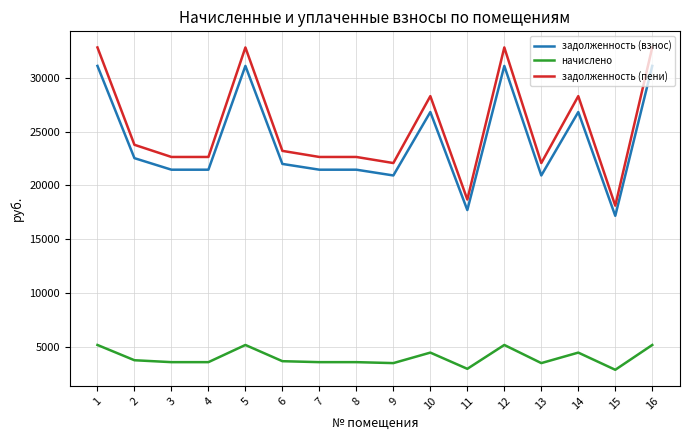

What is the sum of the задолженность (пени) values at 16 and 2?

56614.5